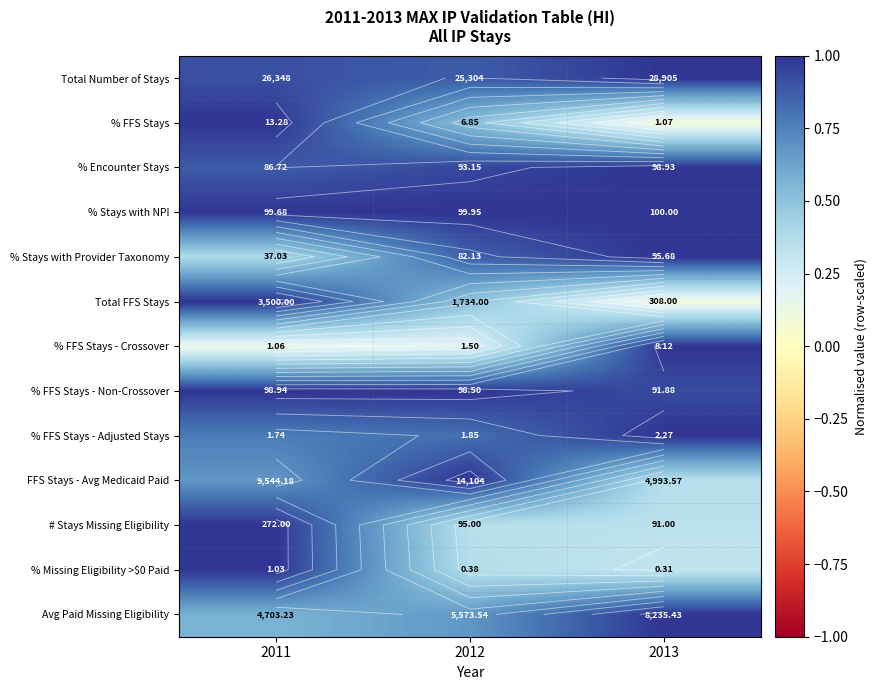

What is the difference between the % Missing Eligibility >$0 Paid values at 2011 and 2012?

0.6